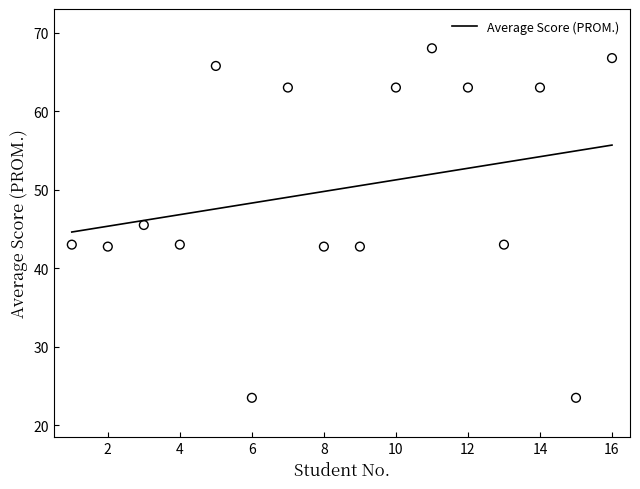

Approximately how many times larger is the value at 12 compared to 4?

1.5